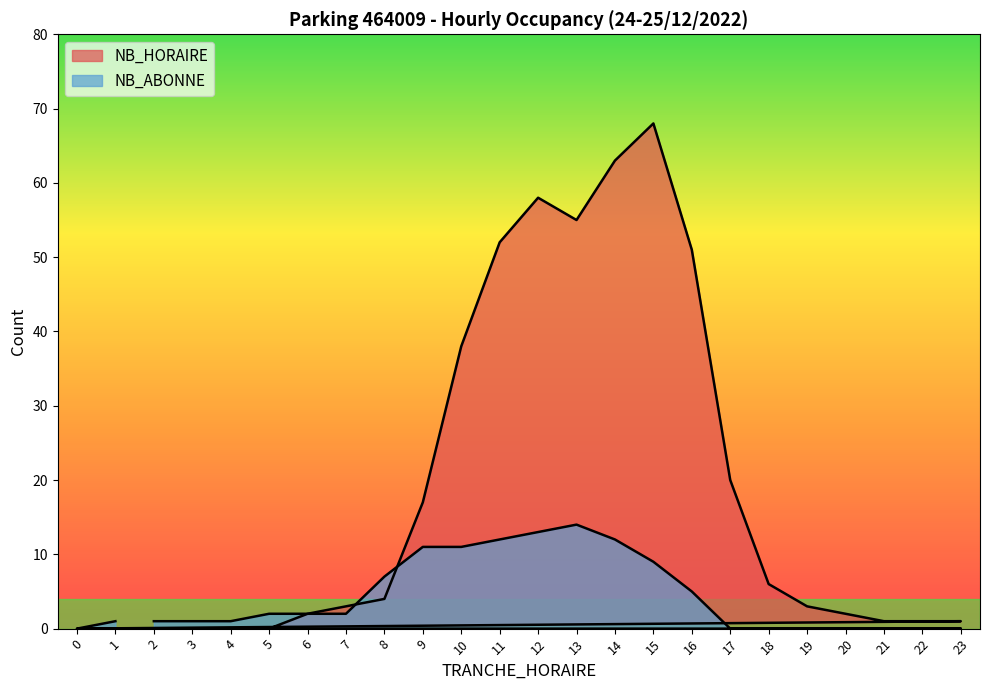

Reading left to right, list all the values displayed in this chart.

NB_HORAIRE: 2=0	3=0	4=0	5=0	6=2	7=3	8=4	9=17	10=38	11=52	12=58	13=55	14=63	15=68	16=51	17=20	18=6	19=3	20=2	21=1	22=1	23=1	0=0	1=0
NB_ABONNE: 2=1	3=1	4=1	5=2	6=2	7=2	8=7	9=11	10=11	11=12	12=13	13=14	14=12	15=9	16=5	17=0	18=0	19=0	20=0	21=0	22=0	23=0	0=0	1=1